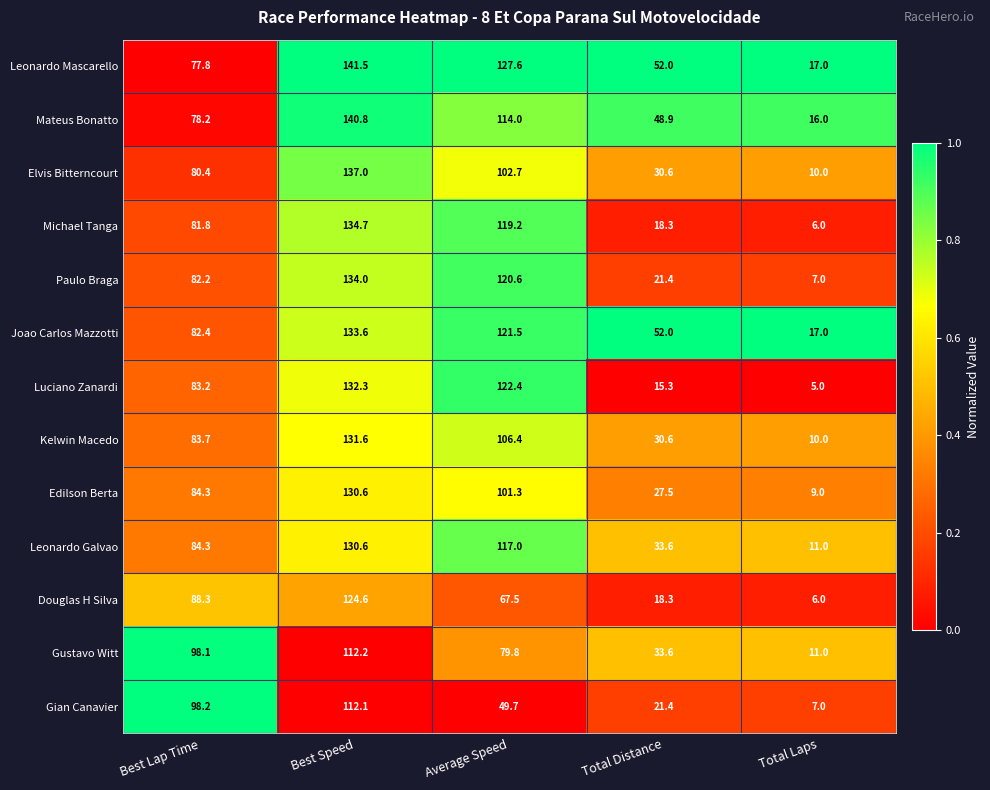

True or false: Kelwin Macedo has a value of 10.0 at Total Laps.

True